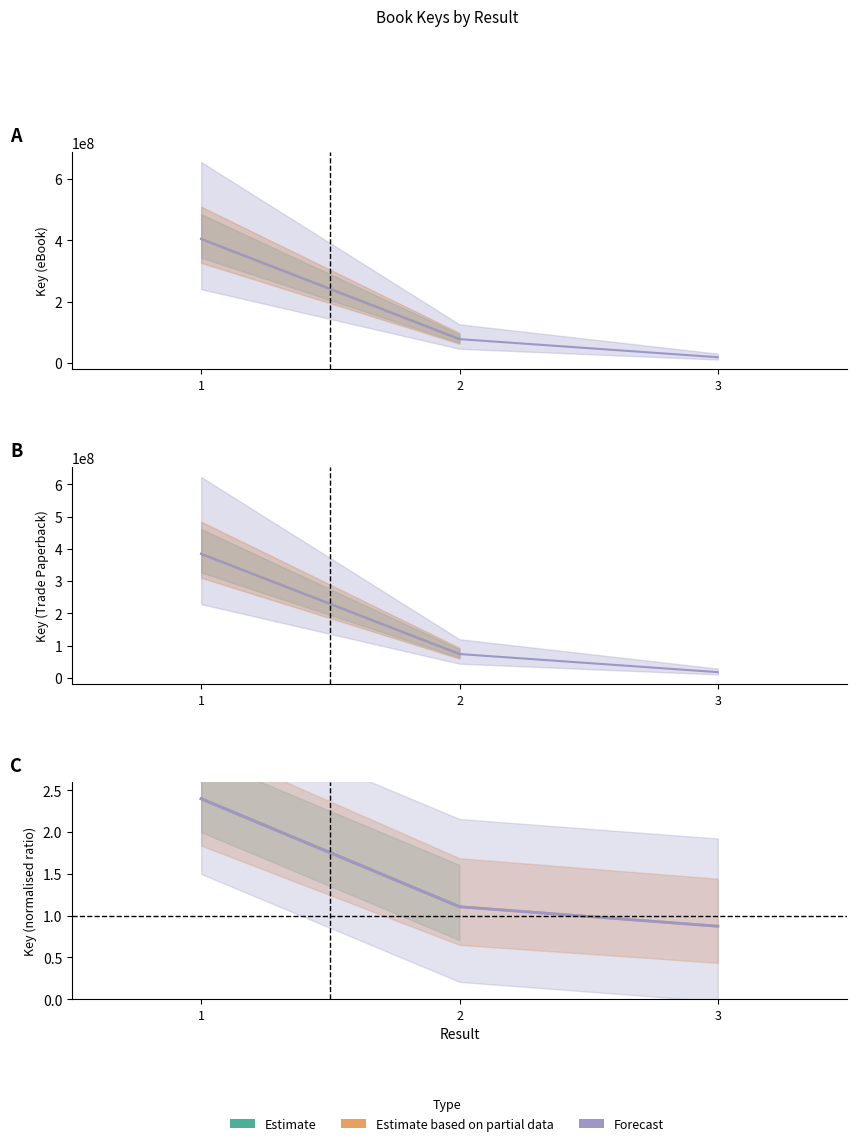

What is the approximate value of Estimate based on partial data at 1?

384482408.8